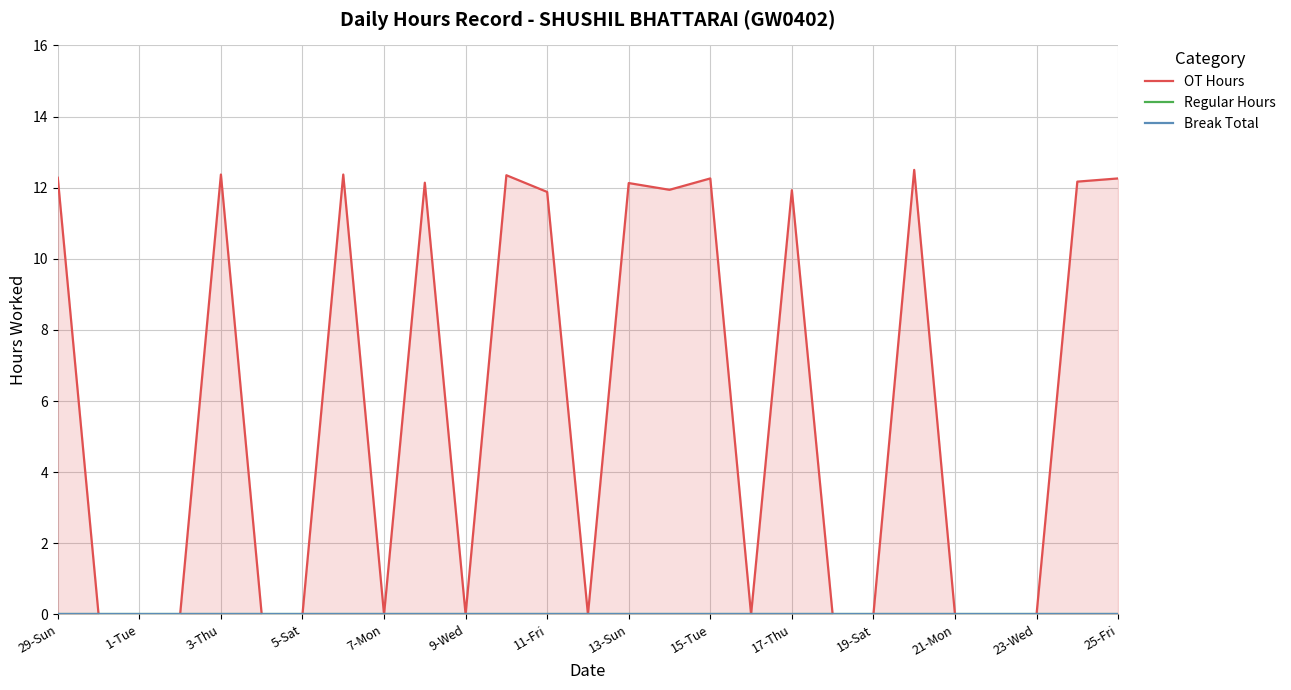

True or false: OT Hours has a value of 17.1 at 17-Thu.

False